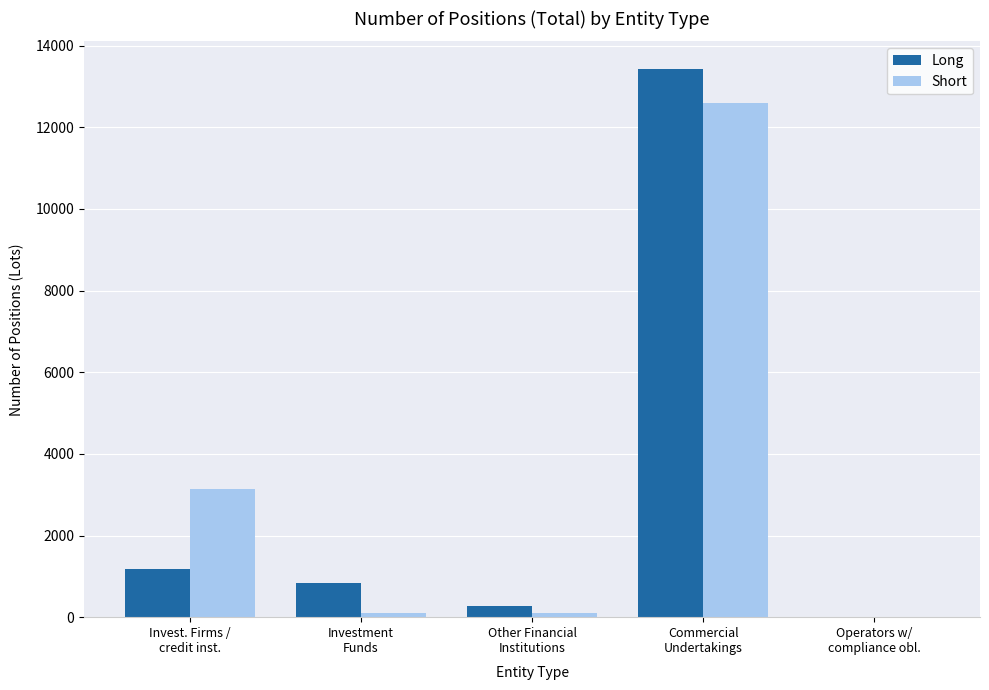

True or false: Short has a value of -5754.4 at Operators w/
compliance obl..

False